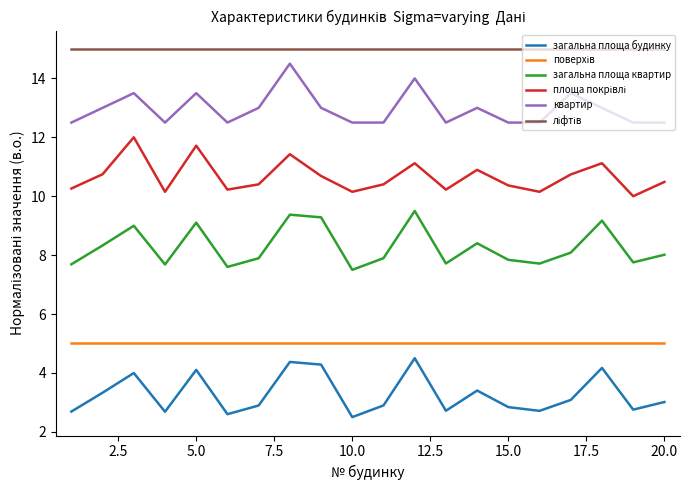

What is the minimum value shown in the chart?

2.5